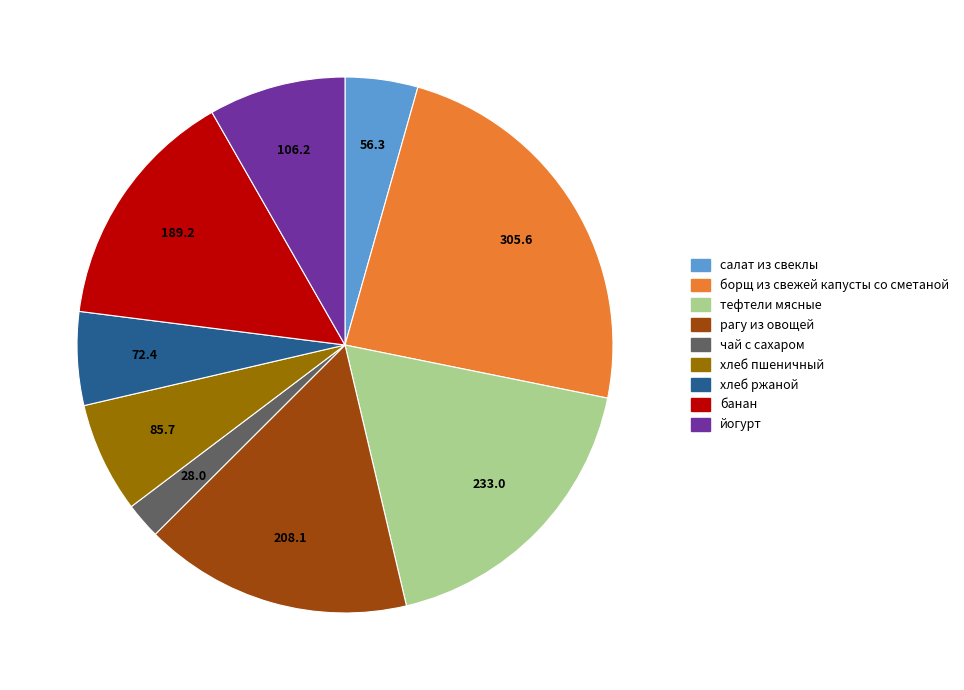

Combined, do хлеб пшеничный and борщ из свежей капусты со сметаной account for over 50%?

No